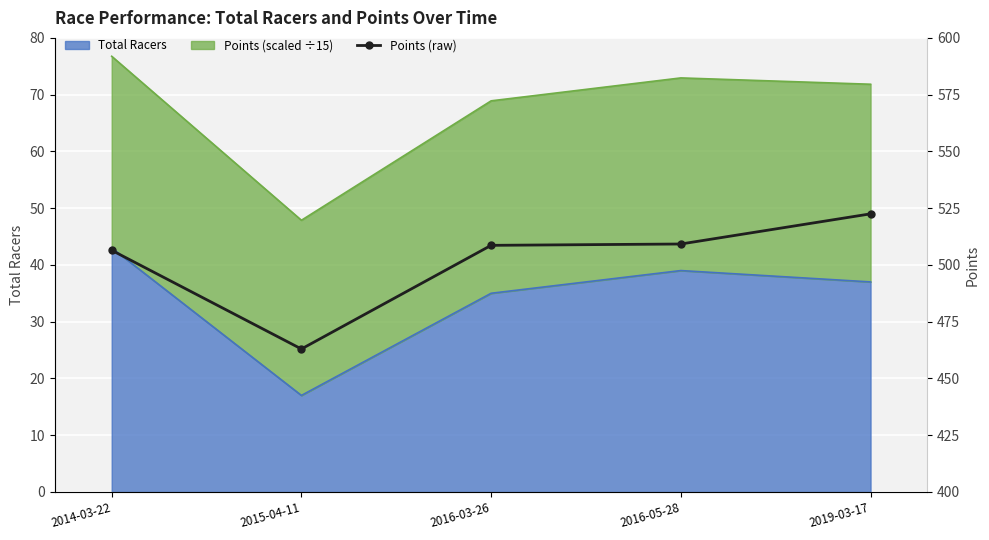

List the labels in order of value, largest first.

2019-03-17, 2016-05-28, 2016-03-26, 2014-03-22, 2015-04-11